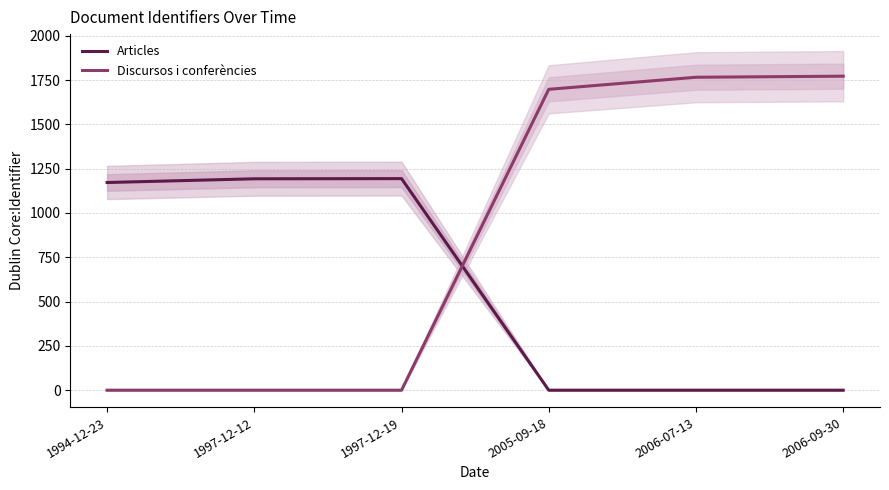

In Articles, how many points are higher than both neighbors (excluding endpoints)?

1